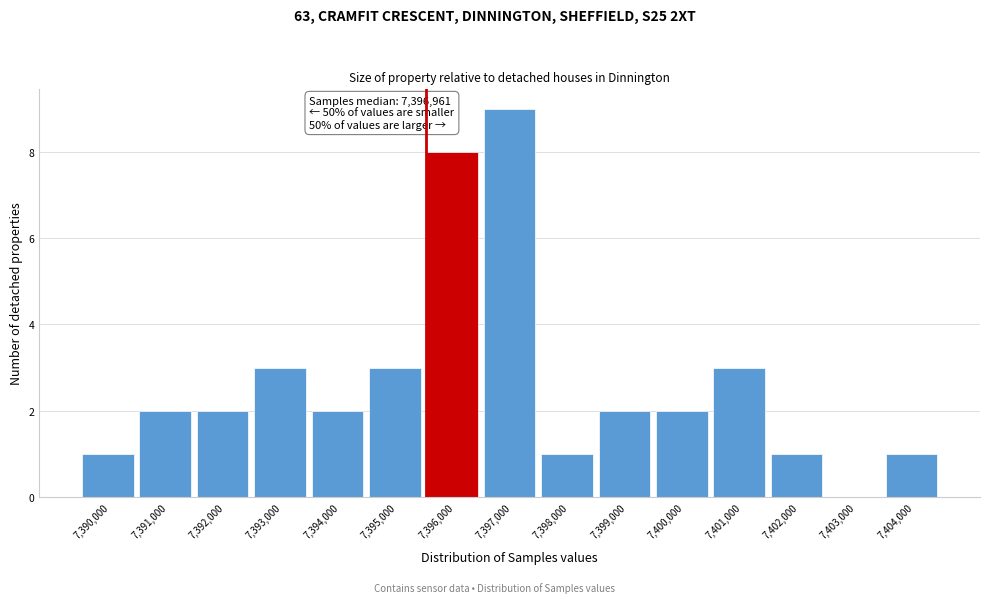

Reading right to left, what are all the values shown in this chart?

7,404,000=1	7,403,000=0	7,402,000=1	7,401,000=3	7,400,000=2	7,399,000=2	7,398,000=1	7,397,000=9	7,396,000=8	7,395,000=3	7,394,000=2	7,393,000=3	7,392,000=2	7,391,000=2	7,390,000=1